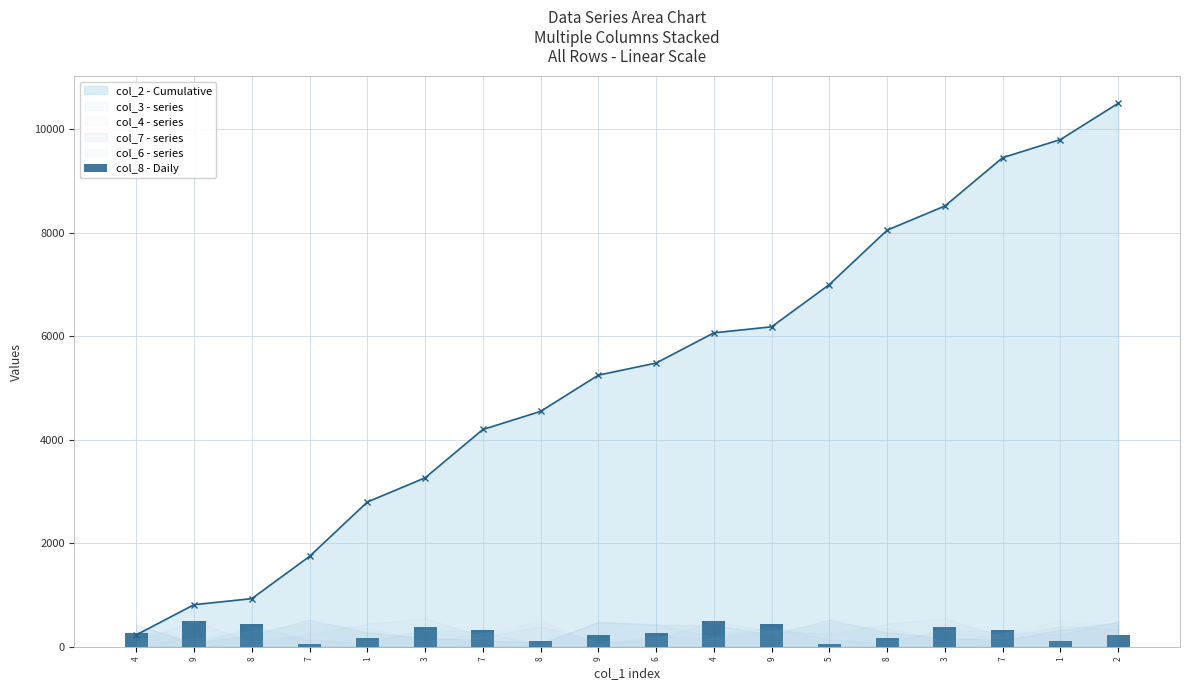

Are the bars grouped side by side (vs. stacked)?

No